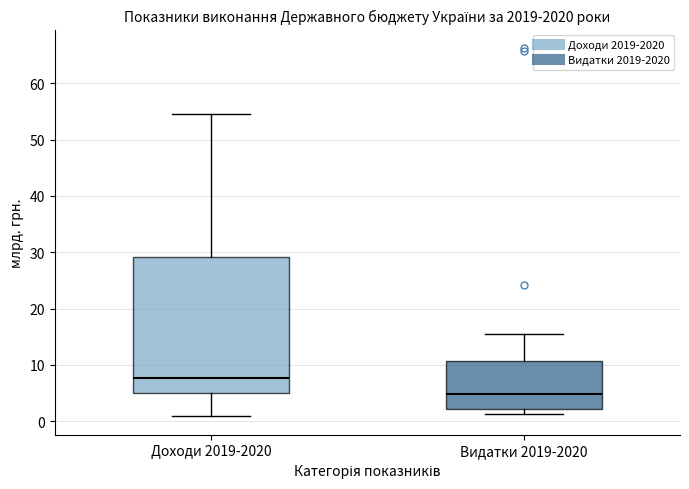

Where is the upper edge of the box for Видатки 2019-2020 on the y-axis? The values are not printed on the chart, so give them approximately, as read against the axis.

11